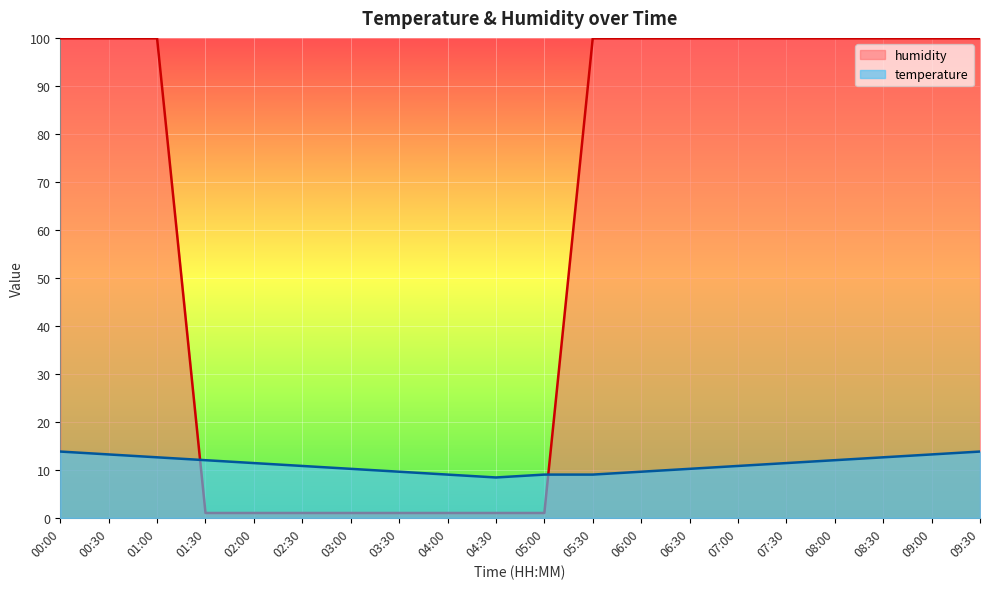

Rank the series by their average value, from highest to lowest.

humidity, temperature